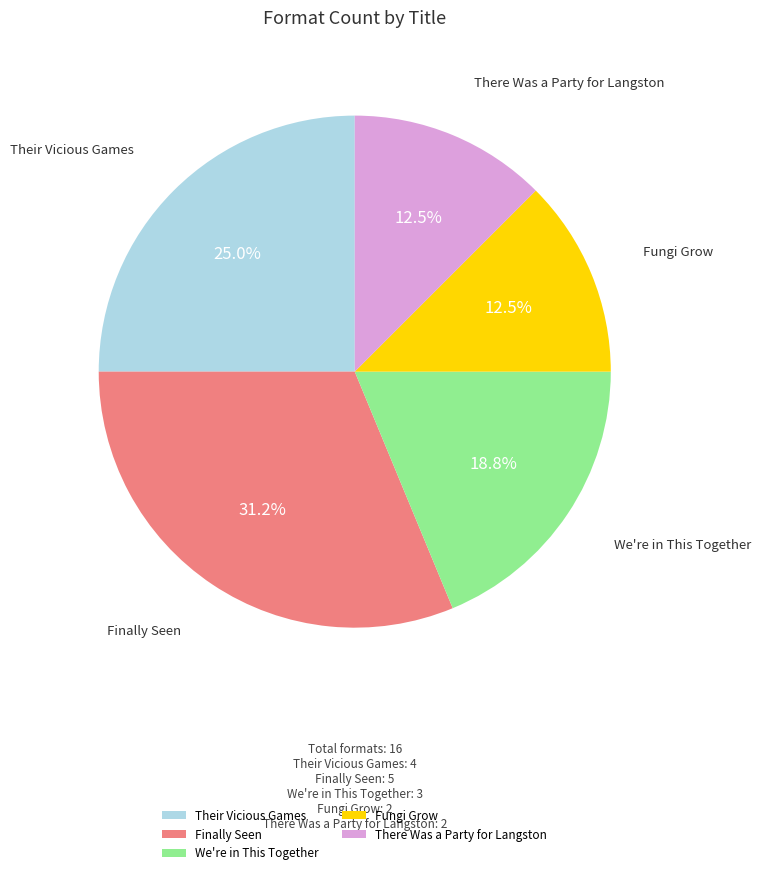

To the nearest percent, what percentage of the pie is Their Vicious Games?

25%